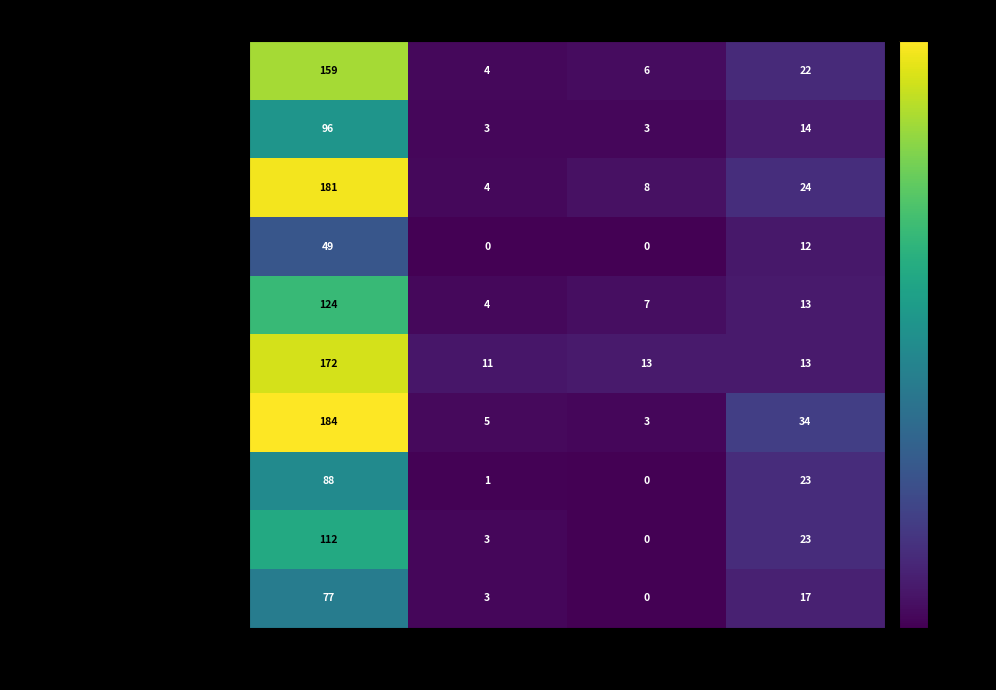

What is the difference between the Макароны отварные values at Жиры and Калорийность?

181